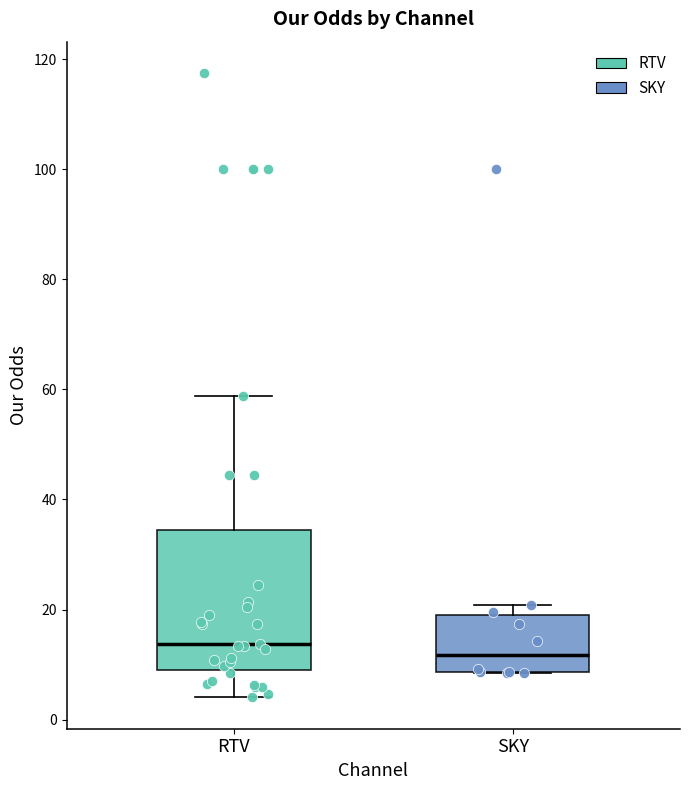

Which box is the tallest, from its lower edge to its upper edge?

RTV